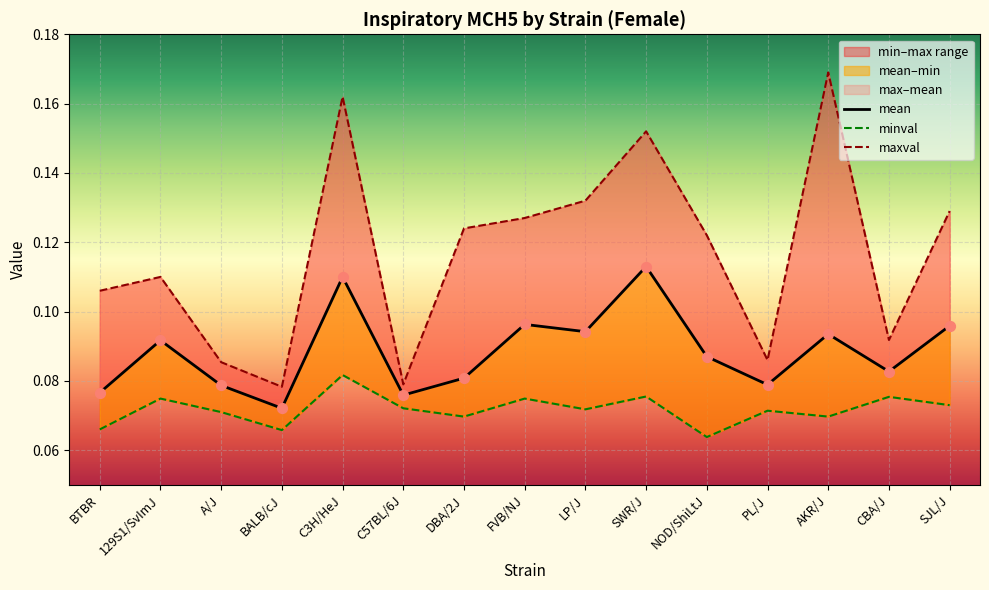

What is the total value across all series at CBA/J?

0.2